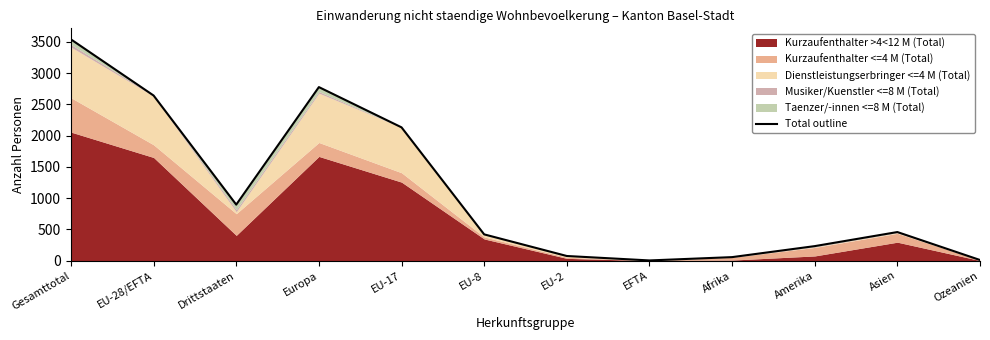

What position from the left is EU-28/EFTA?

2